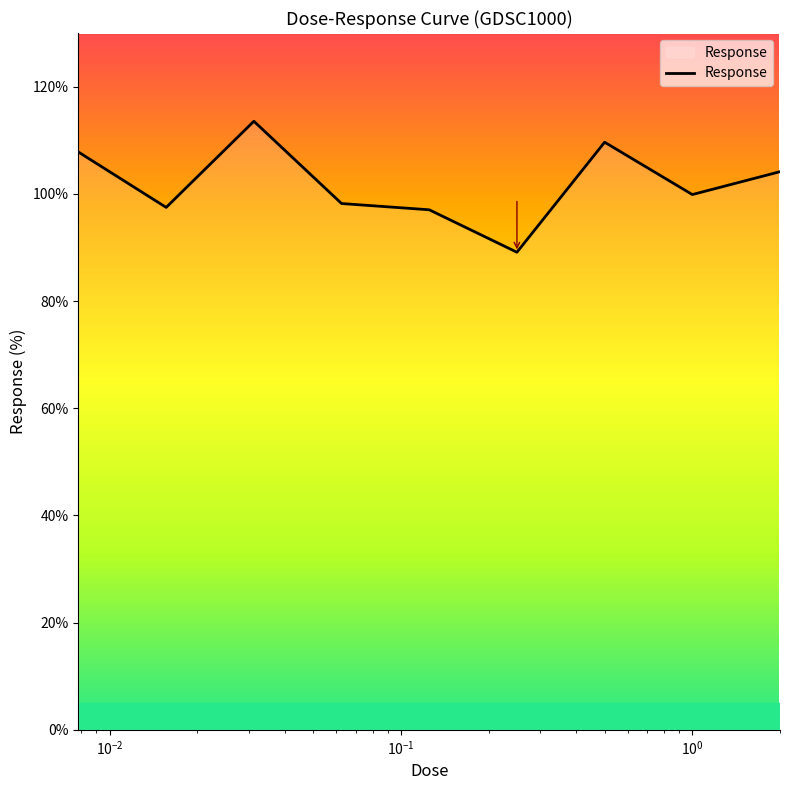

What is the greatest value displayed?

113.5